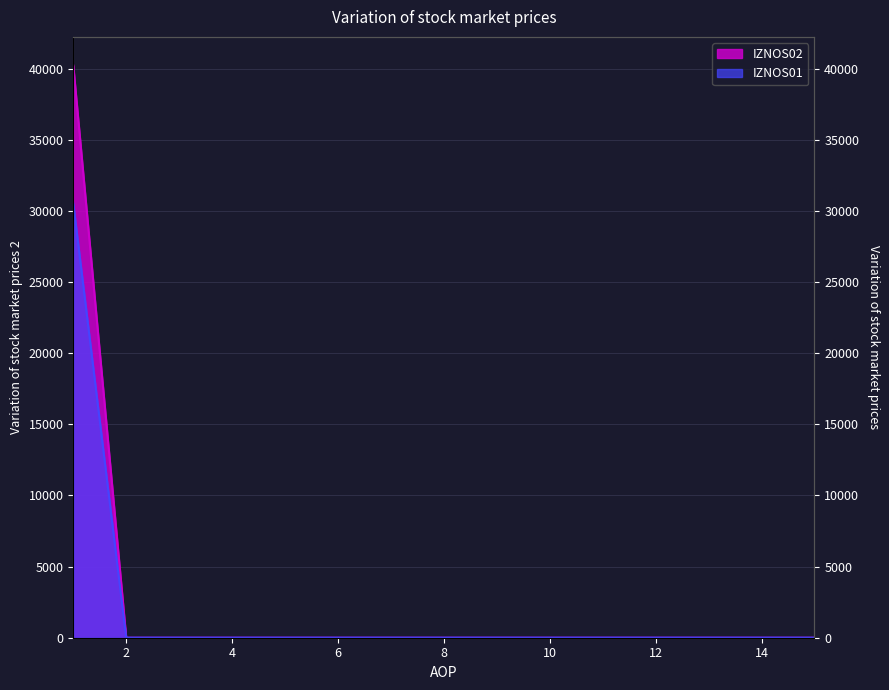

What is the difference between the highest and lowest values at 1?

9701.0